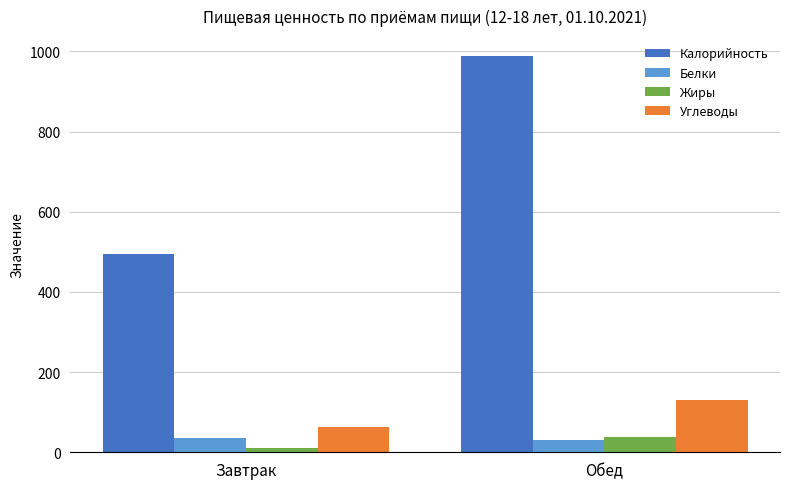

The value of Калорийность at Обед is 988.8. True or false?

True